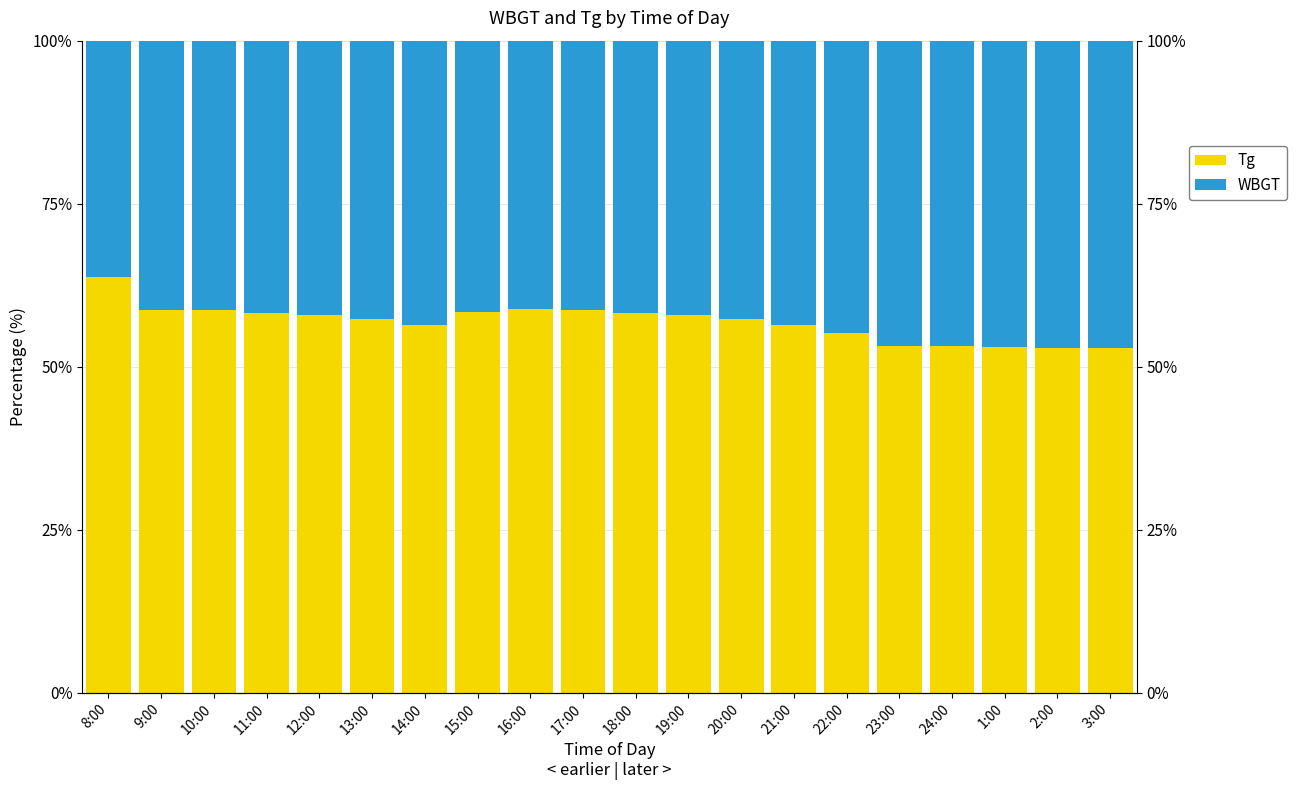

How many bars are there in each group?

2